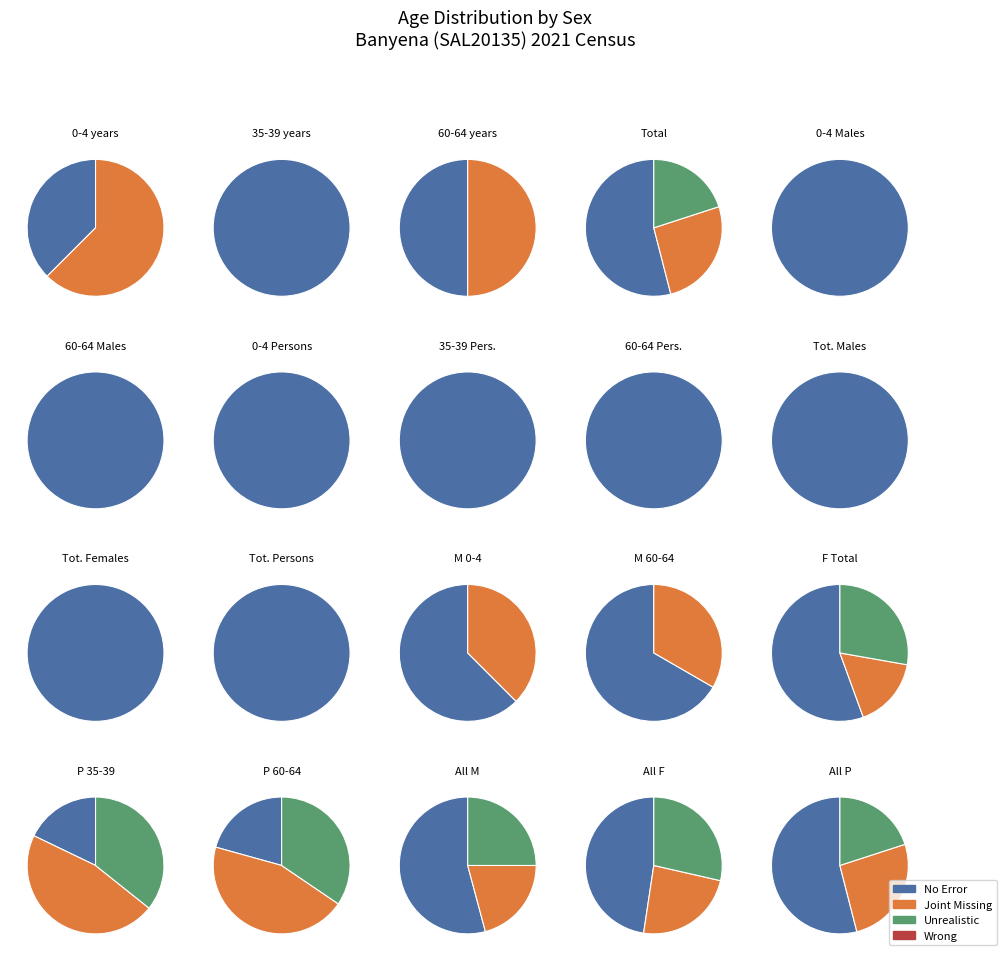

The 10-14 years slice represents 1% of the pie. True or false?

False